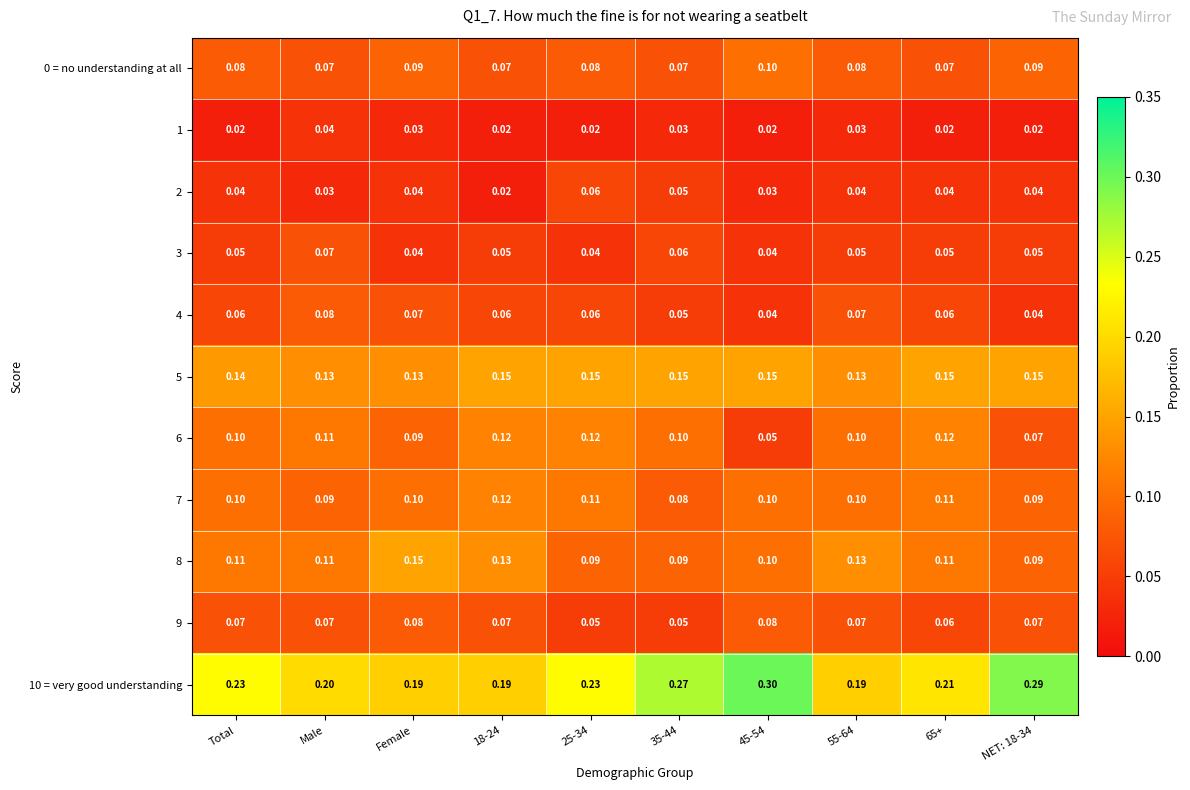

Is the value of 1 at Female greater than the value of 4 at 65+?

No